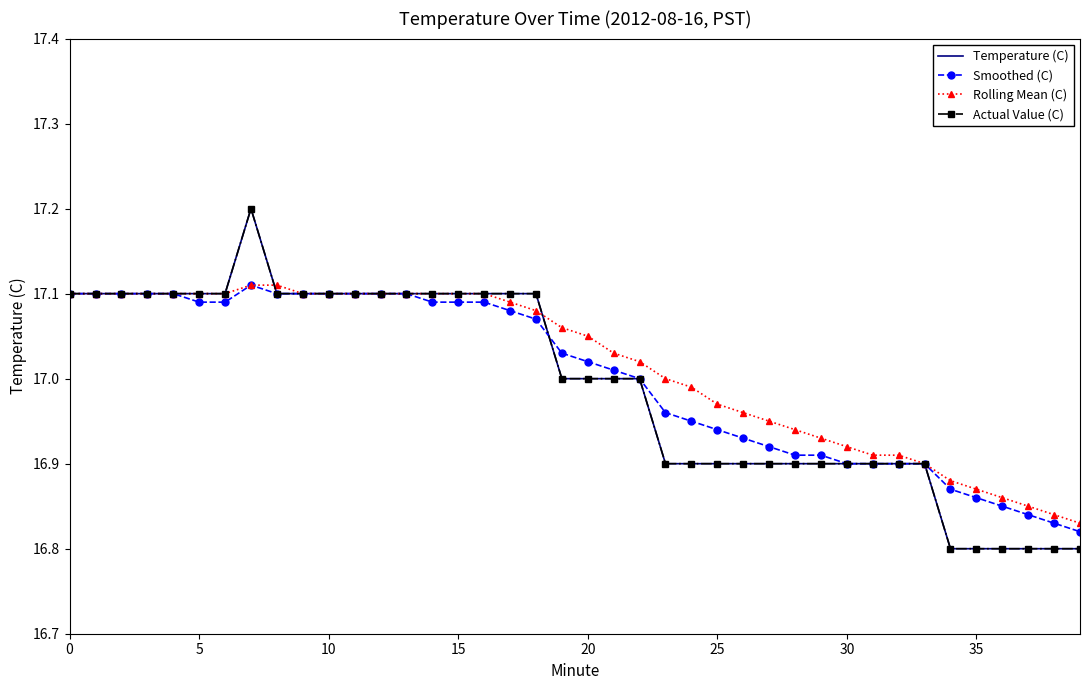

At which label does Actual Value (C) reach its minimum?

34